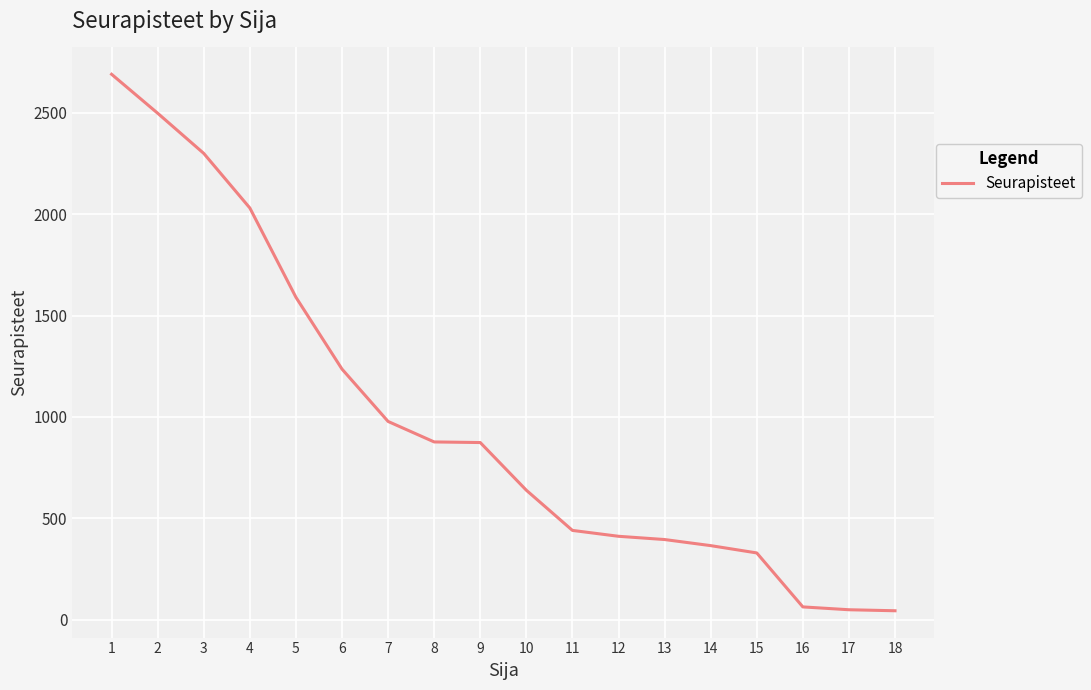

What is the greatest value displayed?

2689